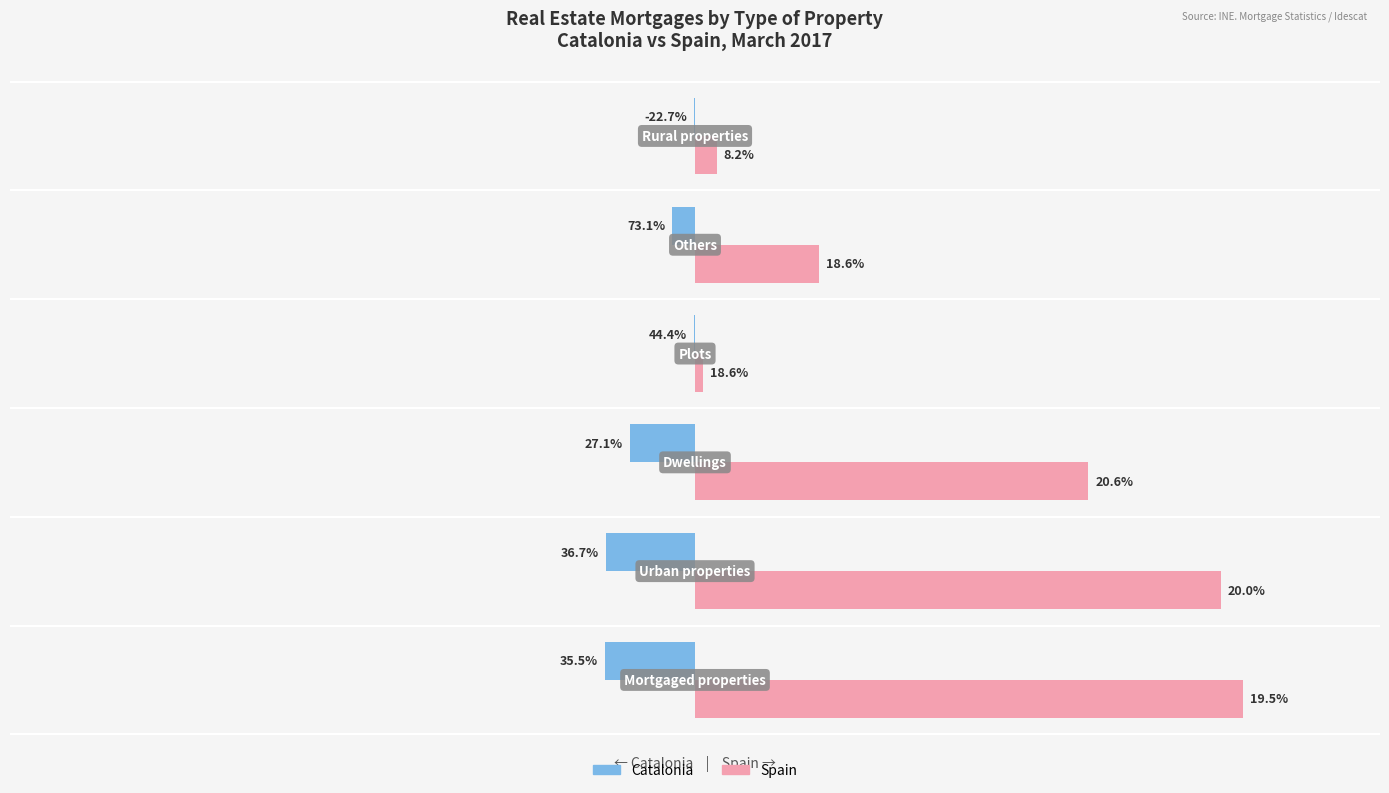

What are all the series names shown in the legend?

Catalonia, Spain